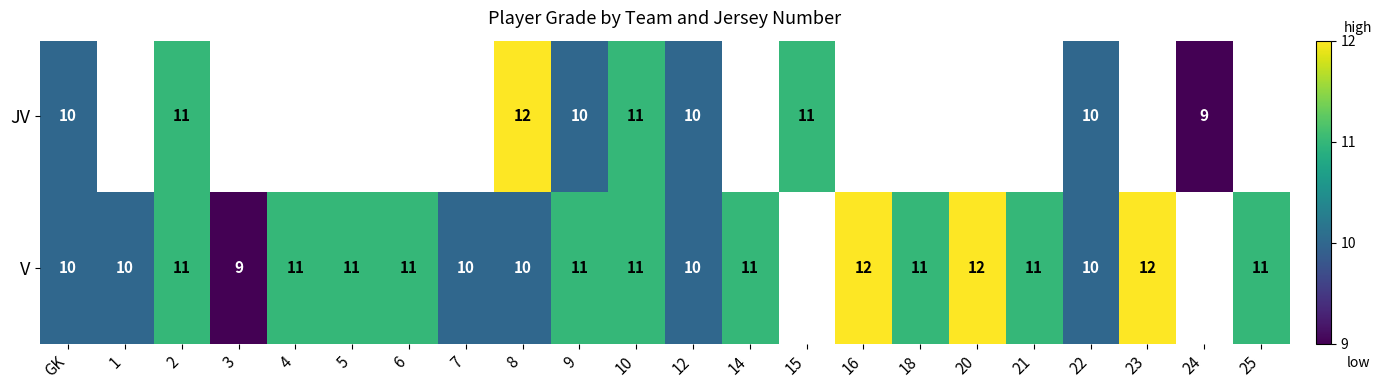

The value of JV at 15 is 11. True or false?

True